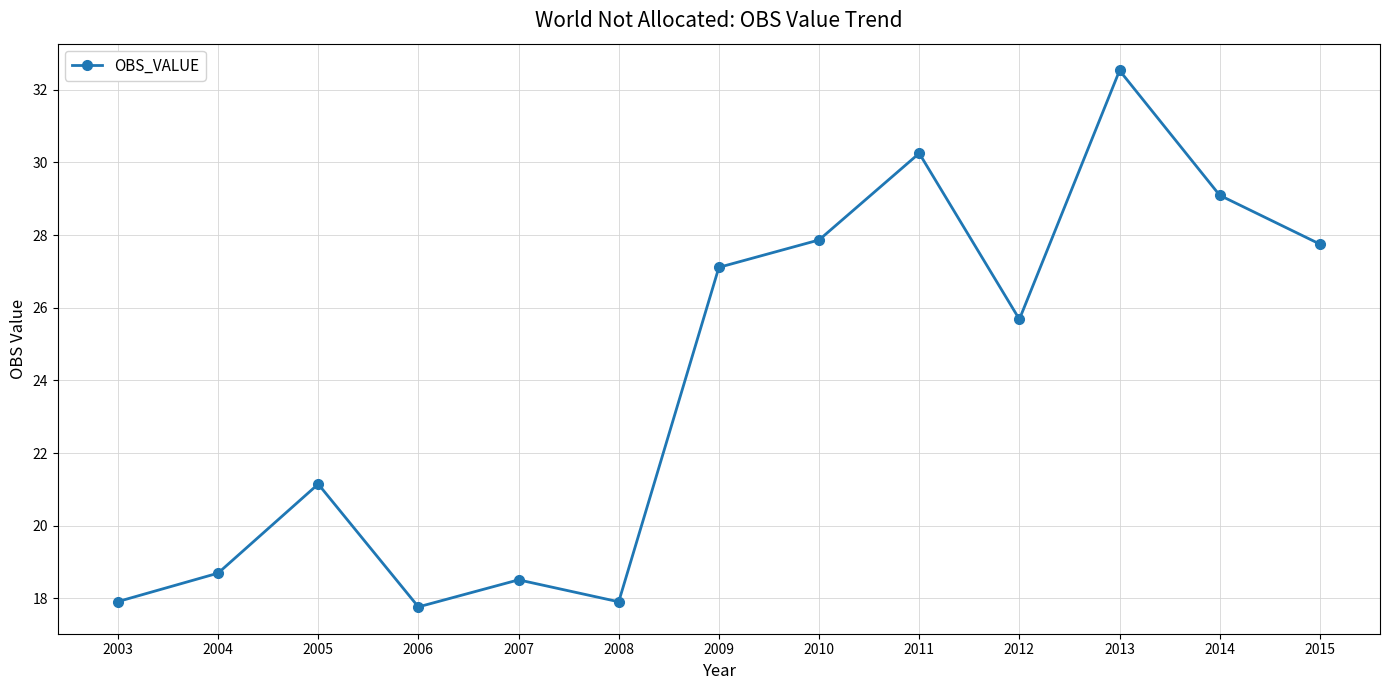

How many lines are shown in the chart?

1